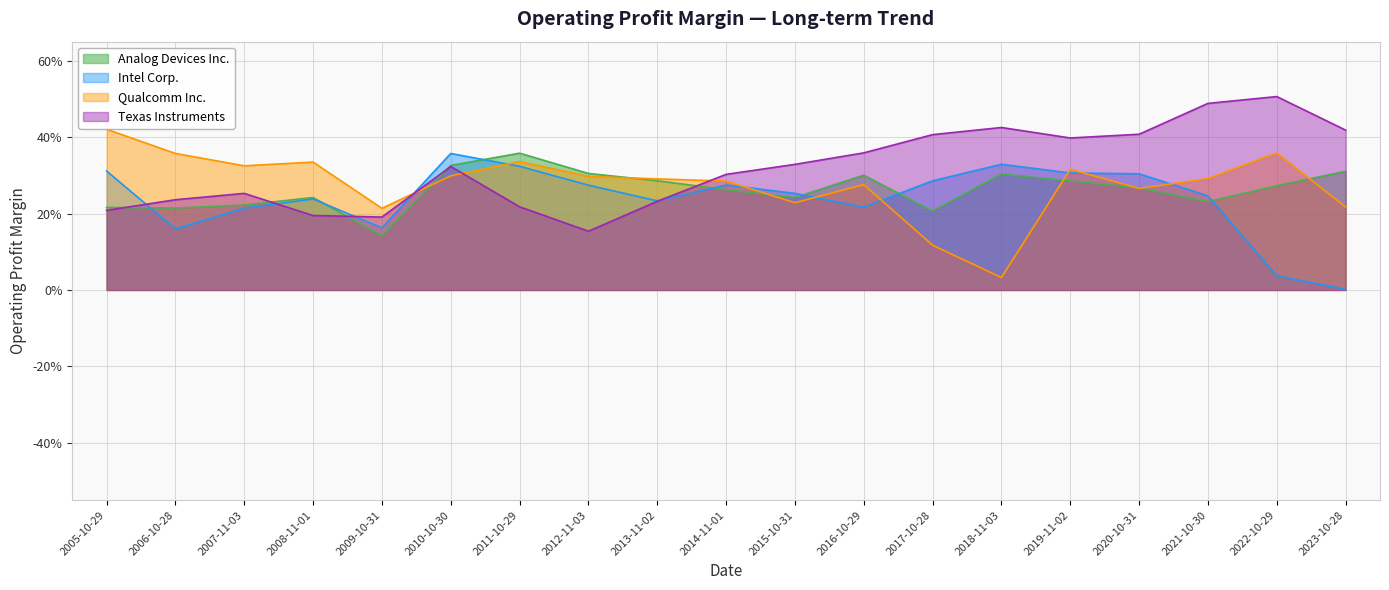

At how many categories does at least one series exceed 0?

19